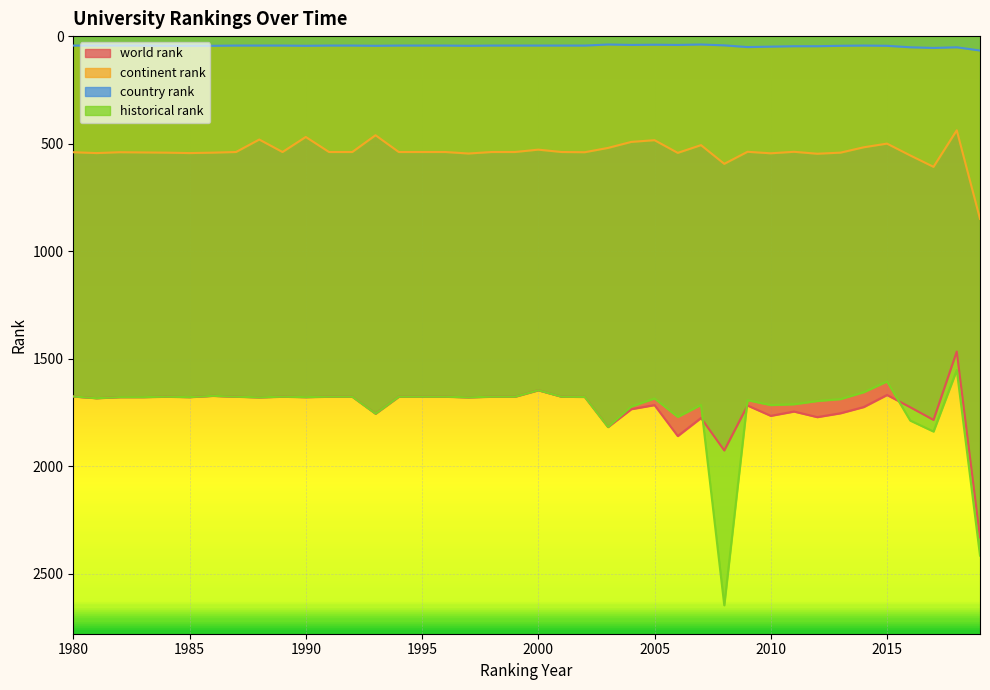

The value of historical rank at 1983 is 1679. True or false?

True